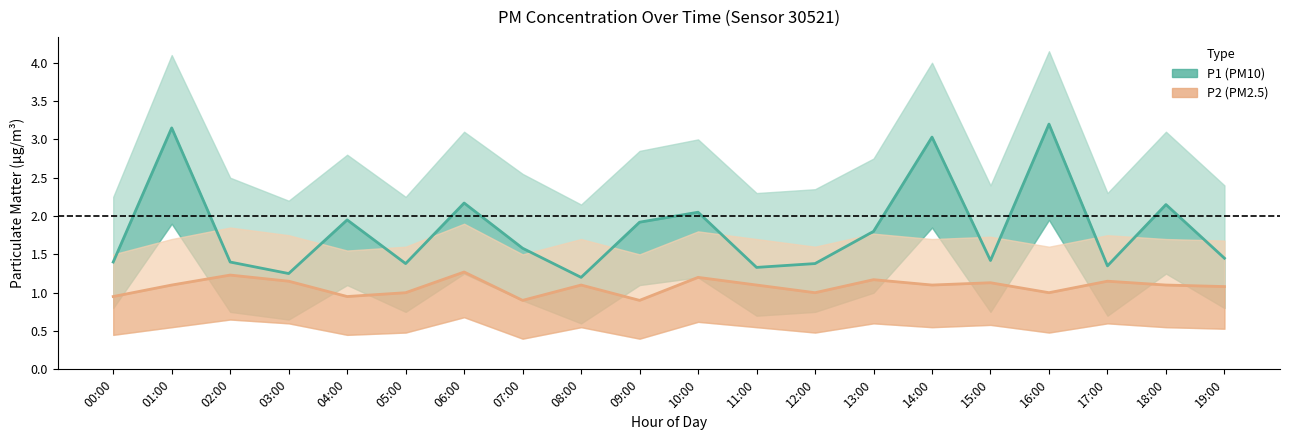

List the series in order of their overall mean, lowest first.

P2 (PM2.5), P1 (PM10)